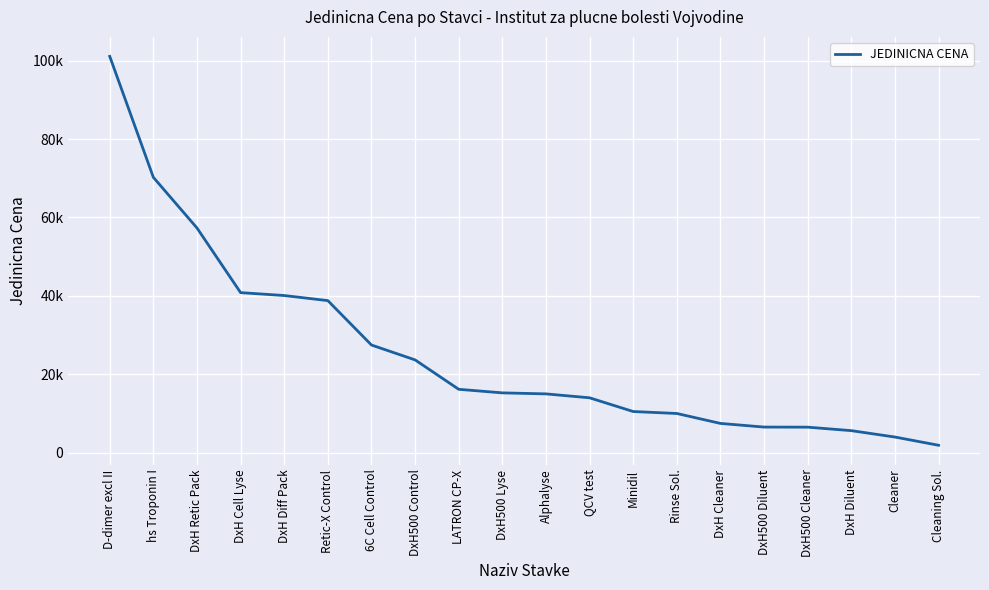

What is the minimum value shown in the chart?

1892.9